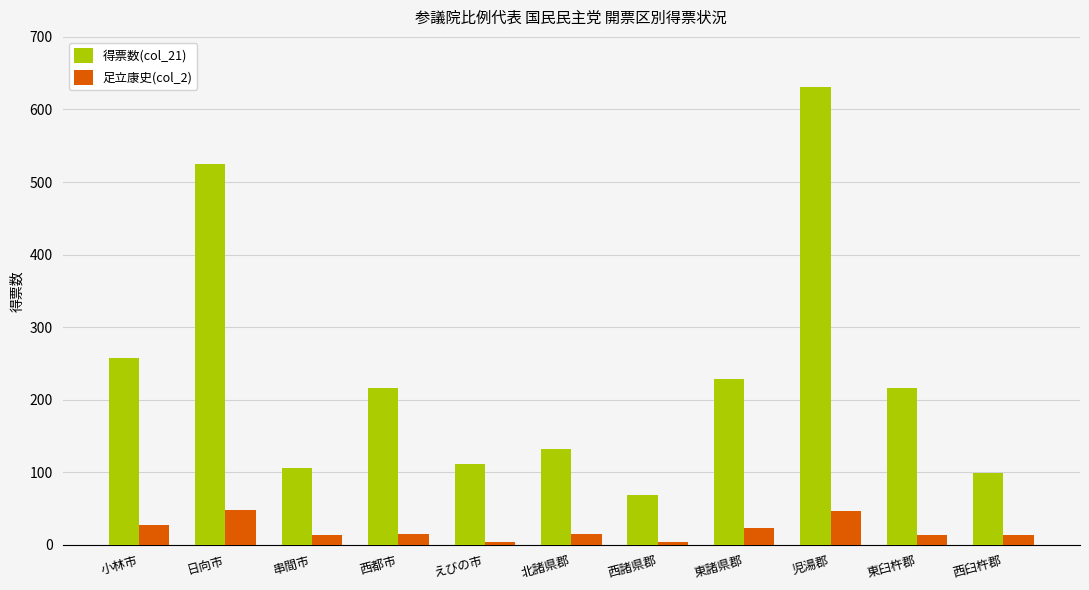

Does the chart contain stacked bars?

No